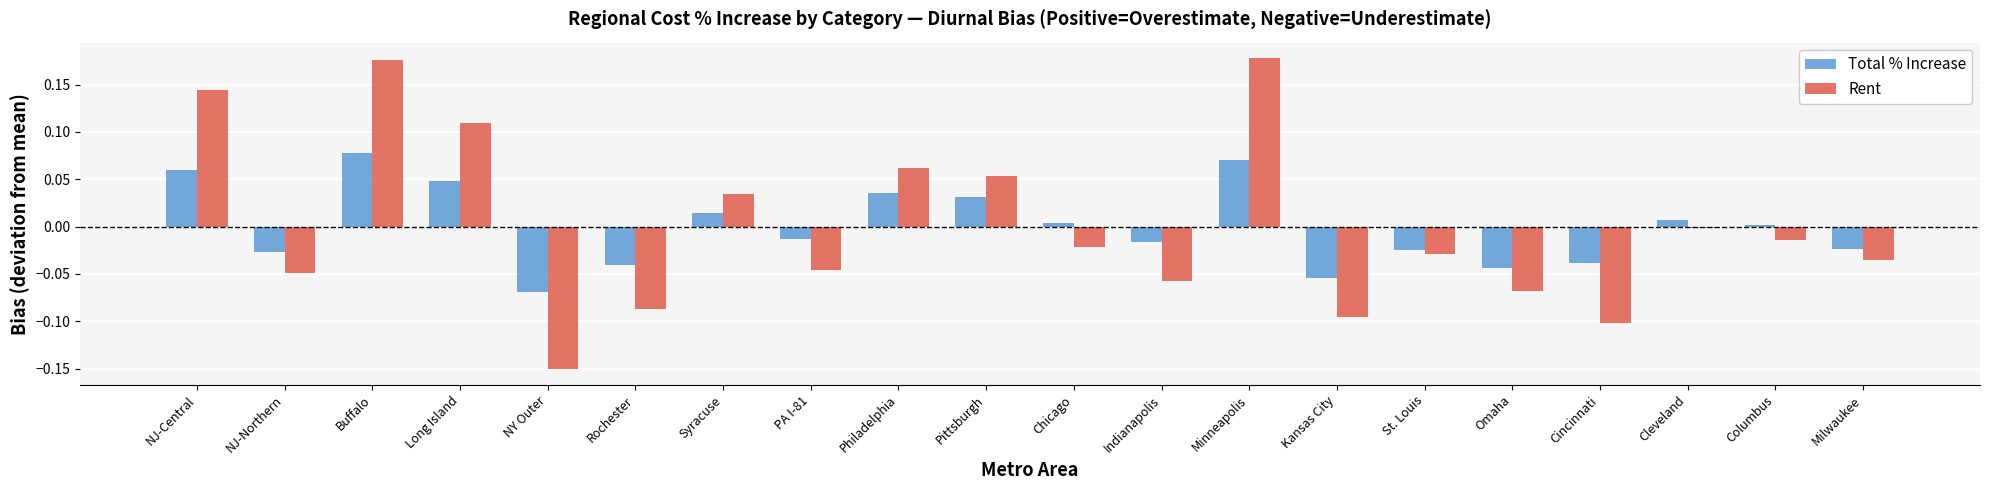

What is the label of the 6th bar from the right?

St. Louis